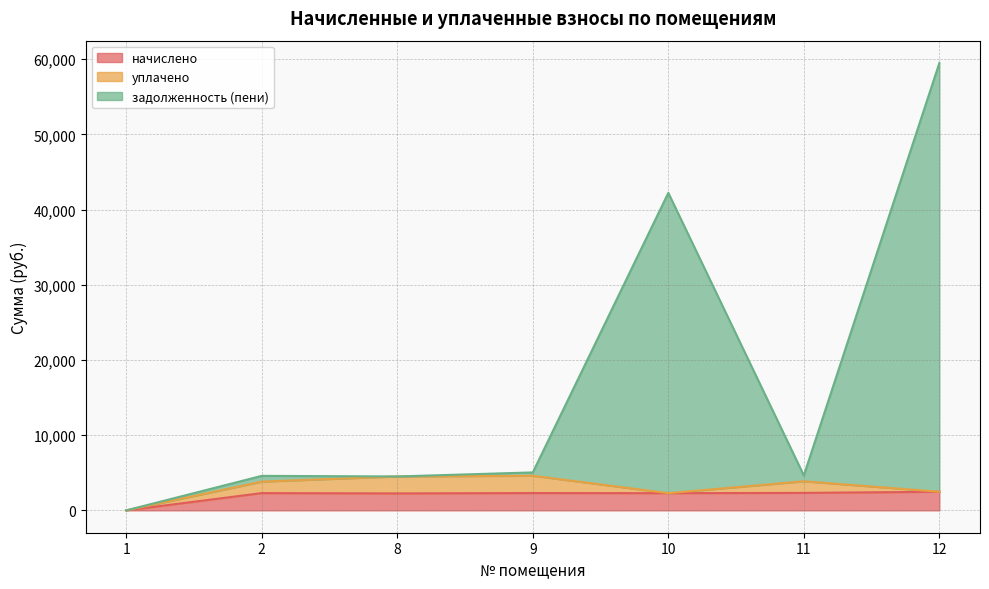

Which label corresponds to the smallest value in the chart?

1